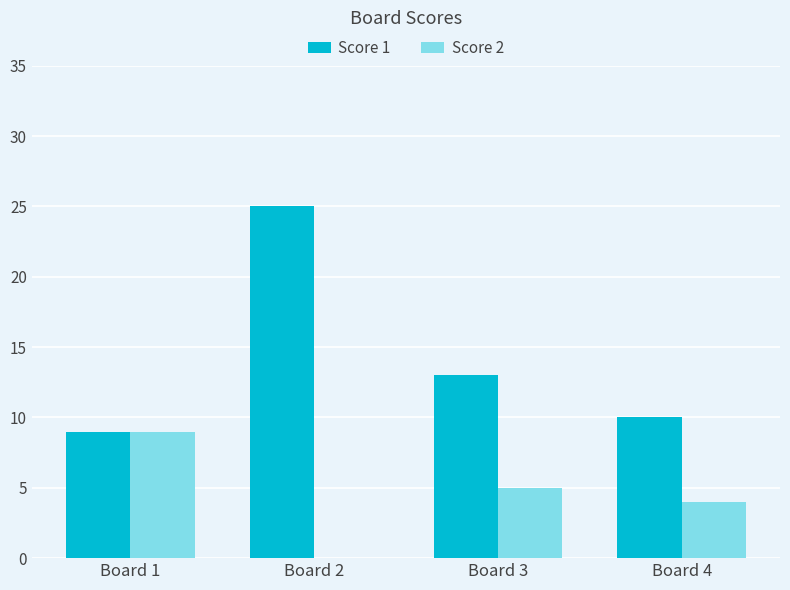

Is it true that Score 1 equals 9 at Board 1?

True